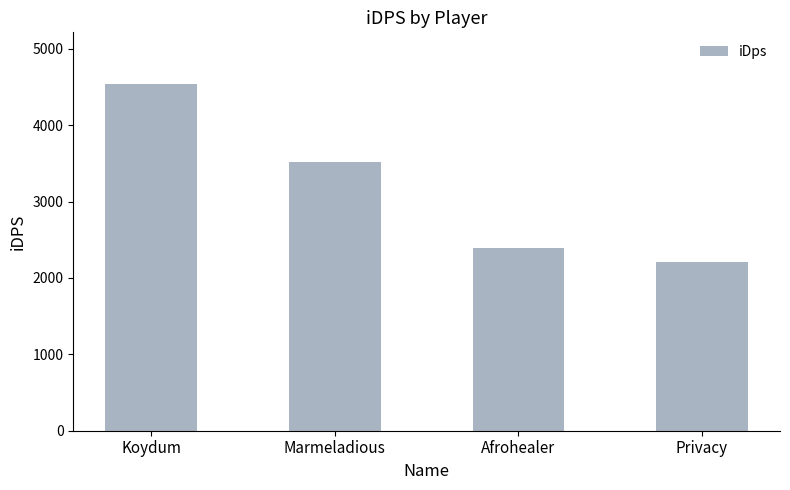

What is the change in value from Marmeladious to Privacy?

-1311.8